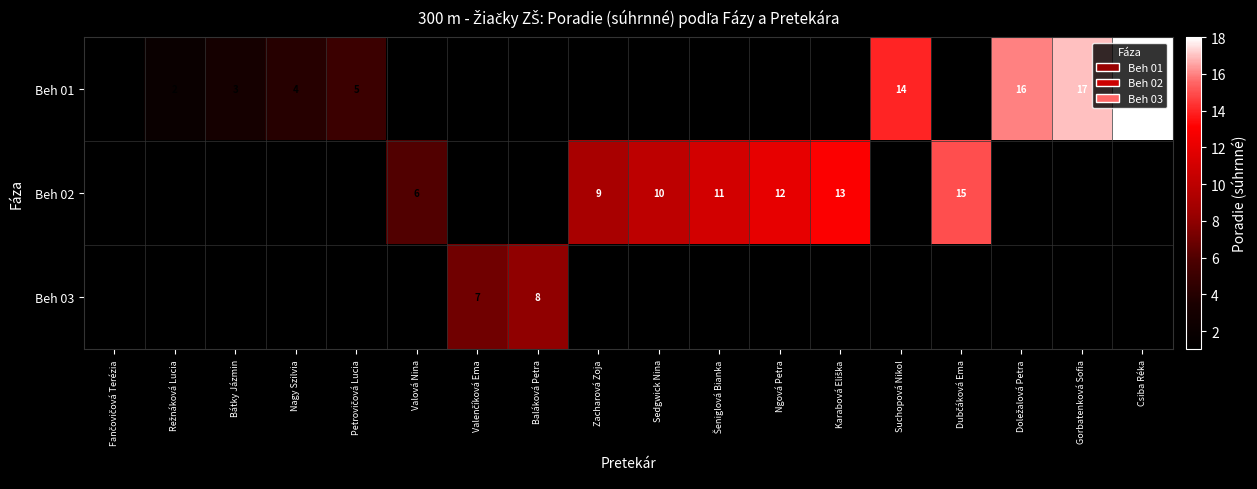

The Beh 03 series shows 8 at Baláková Petra. True or false?

True